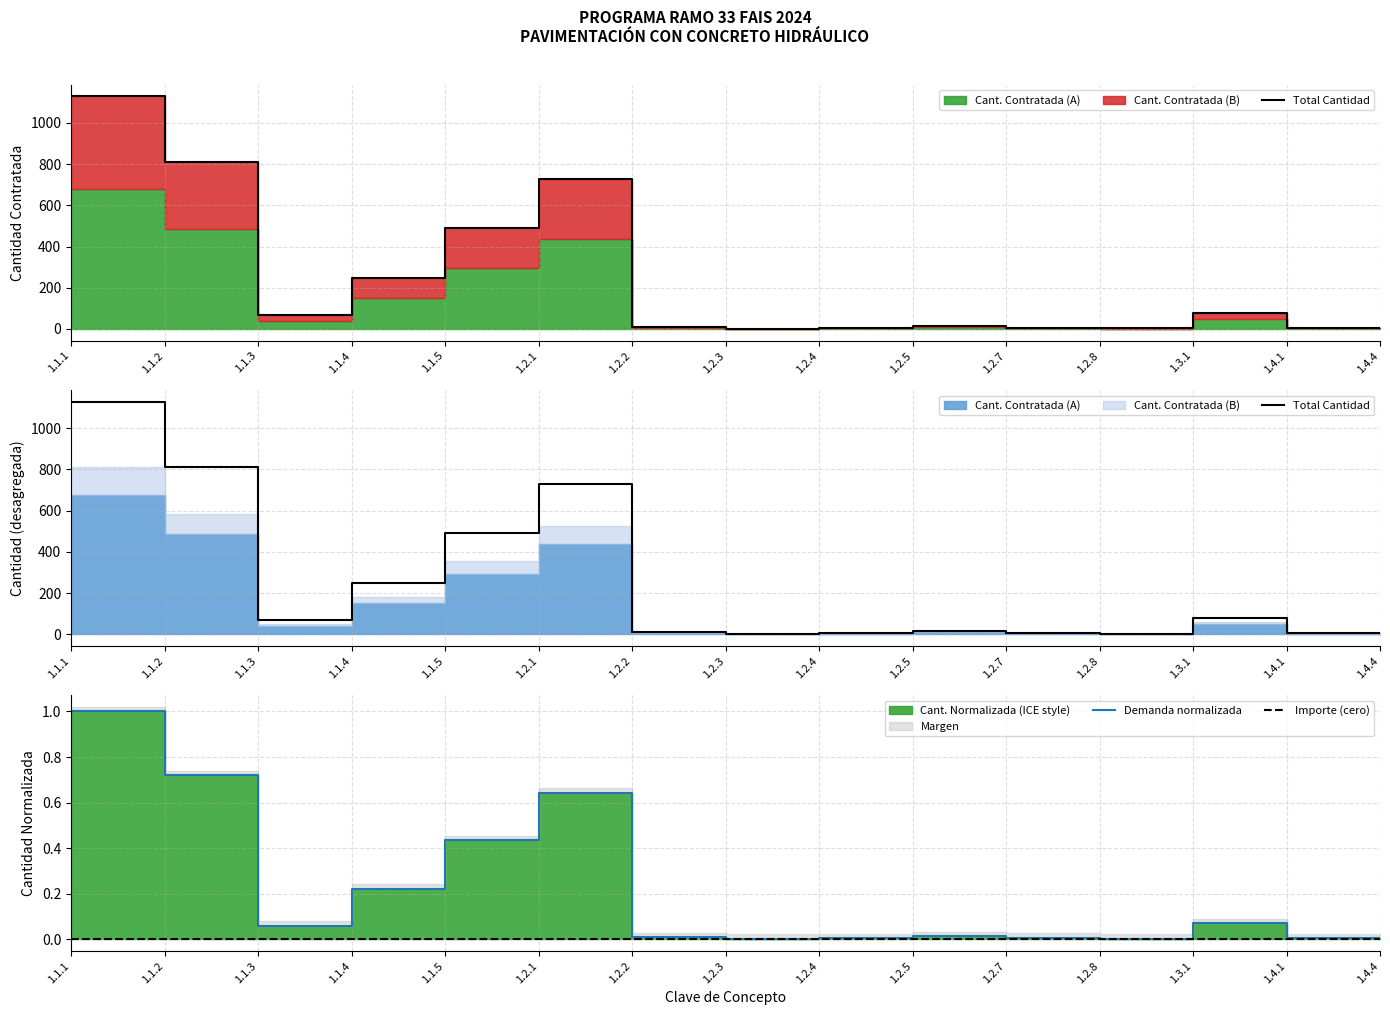

Is it true that Demanda normalizada equals 0.1 at 1.1.3?

True